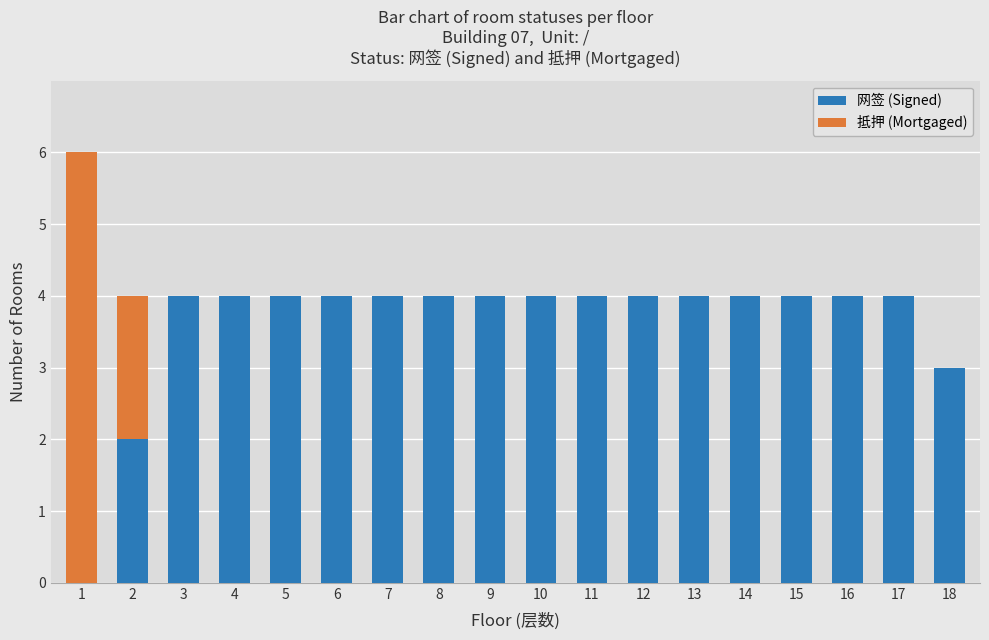

True or false: 网签 (Signed) has a value of 7 at 15.

False